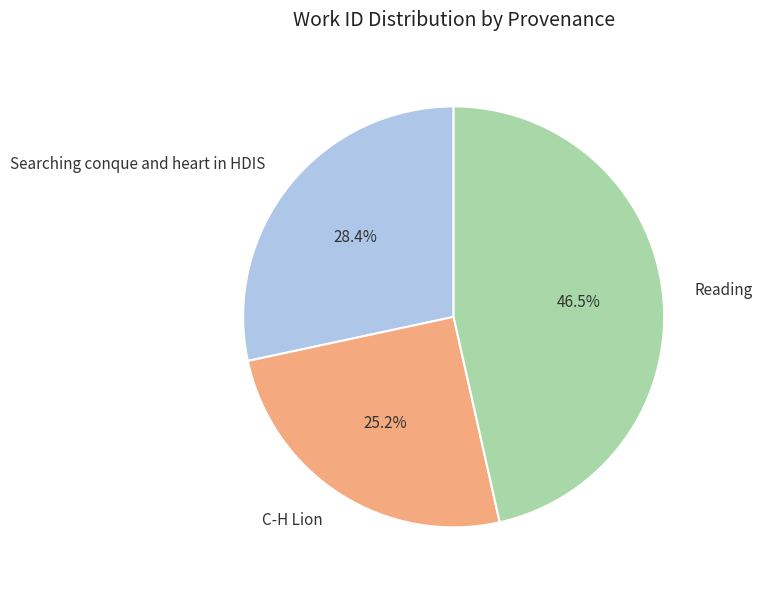

How many slices are in this pie chart?

3